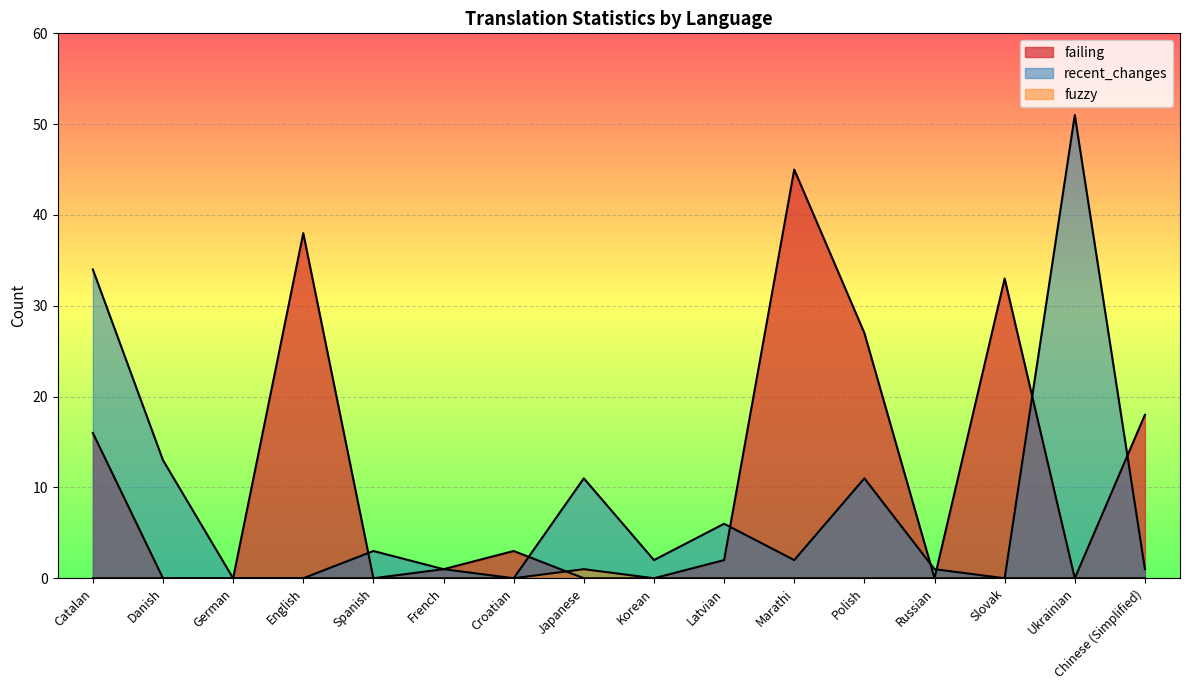

What are all the series names shown in the legend?

failing, fuzzy, recent_changes